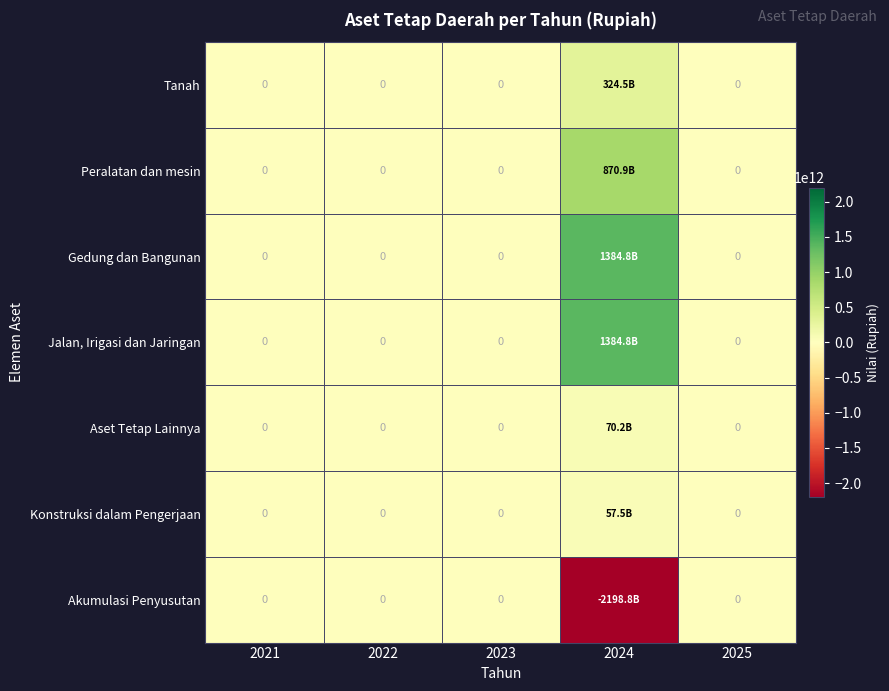

At 2021, list the series in order from smallest to largest.

Tanah, Peralatan dan mesin, Gedung dan Bangunan, Jalan, Irigasi dan Jaringan, Aset Tetap Lainnya, Konstruksi dalam Pengerjaan, Akumulasi Penyusutan